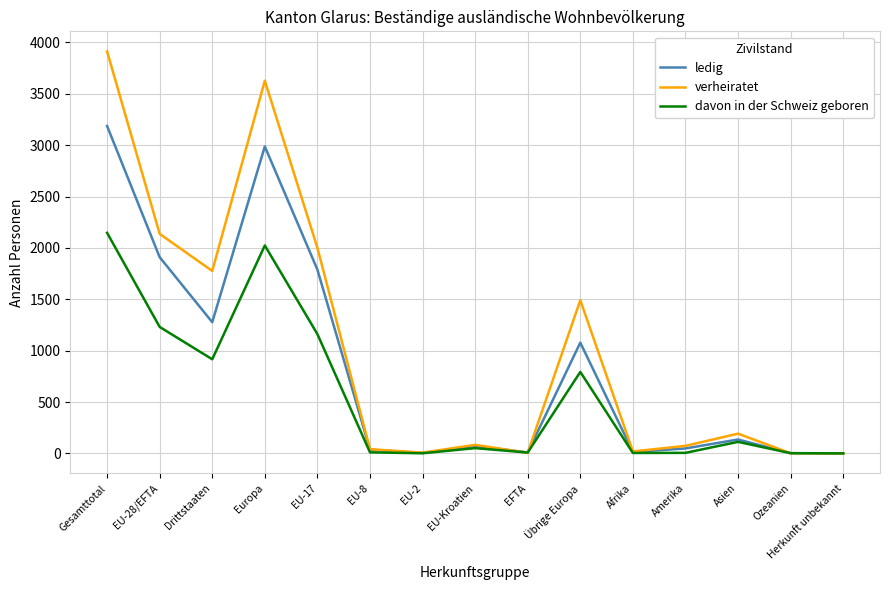

Which series has the largest total across all categories?

verheiratet